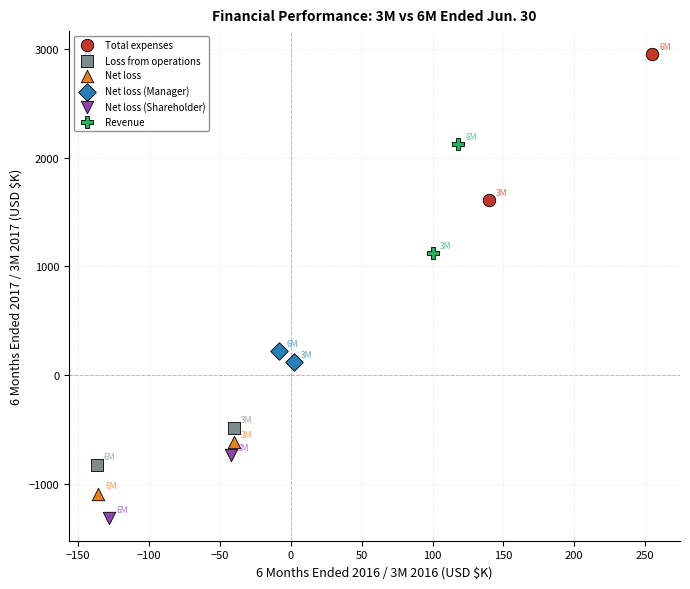

Which series has the largest Y range (max minus min)?

Total expenses